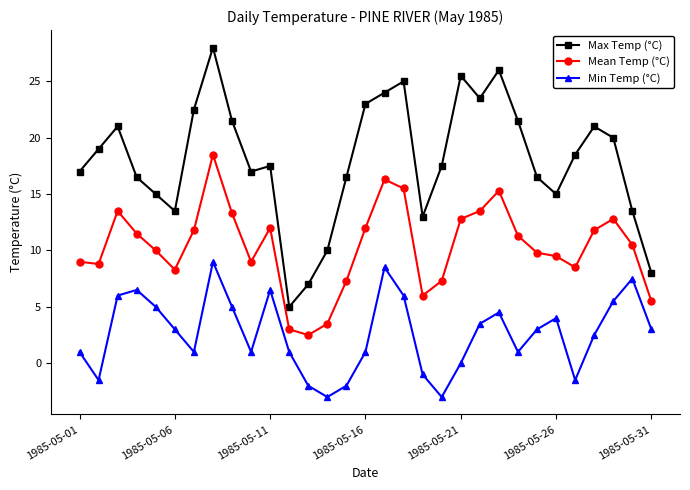

Count the number of categories in the chart.

31